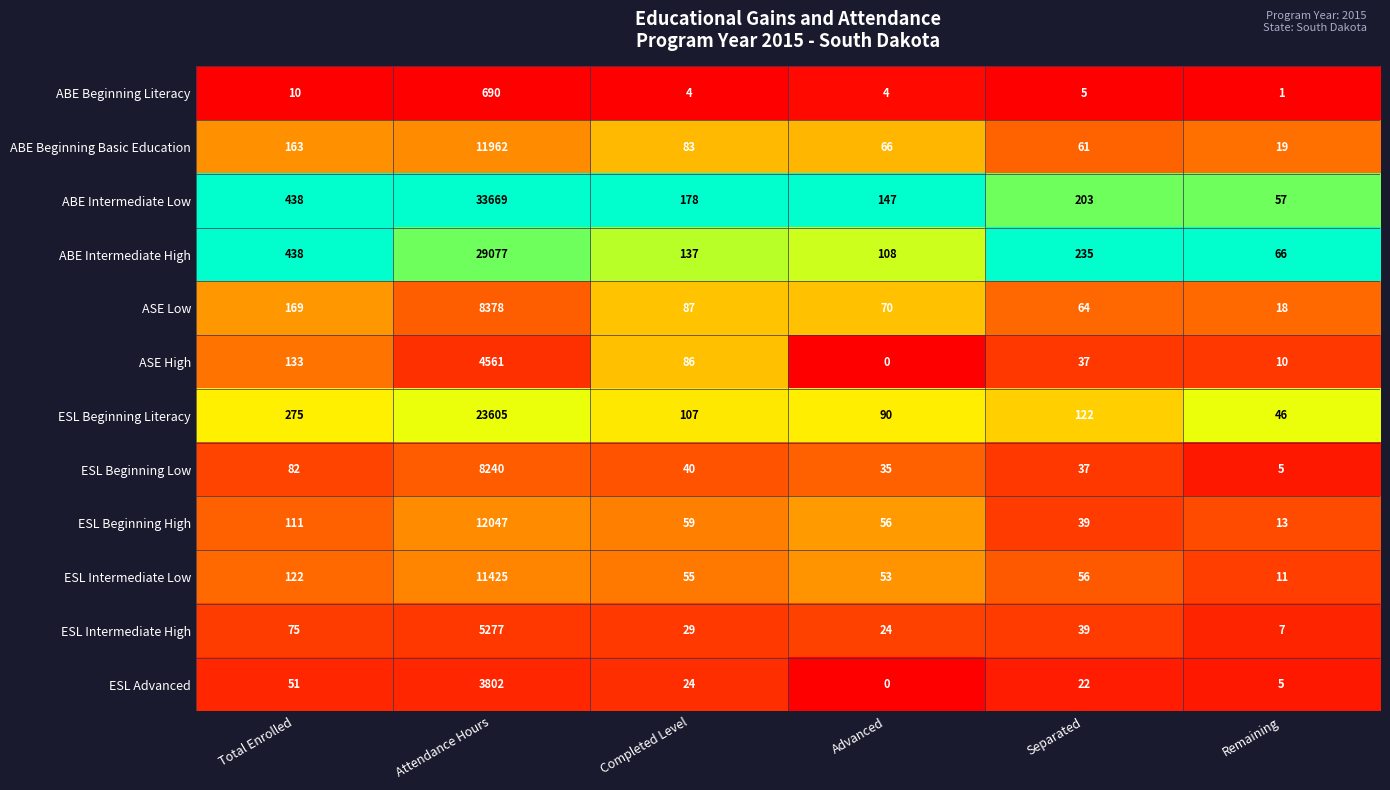

What is the sum of all ESL Intermediate High values?

5451